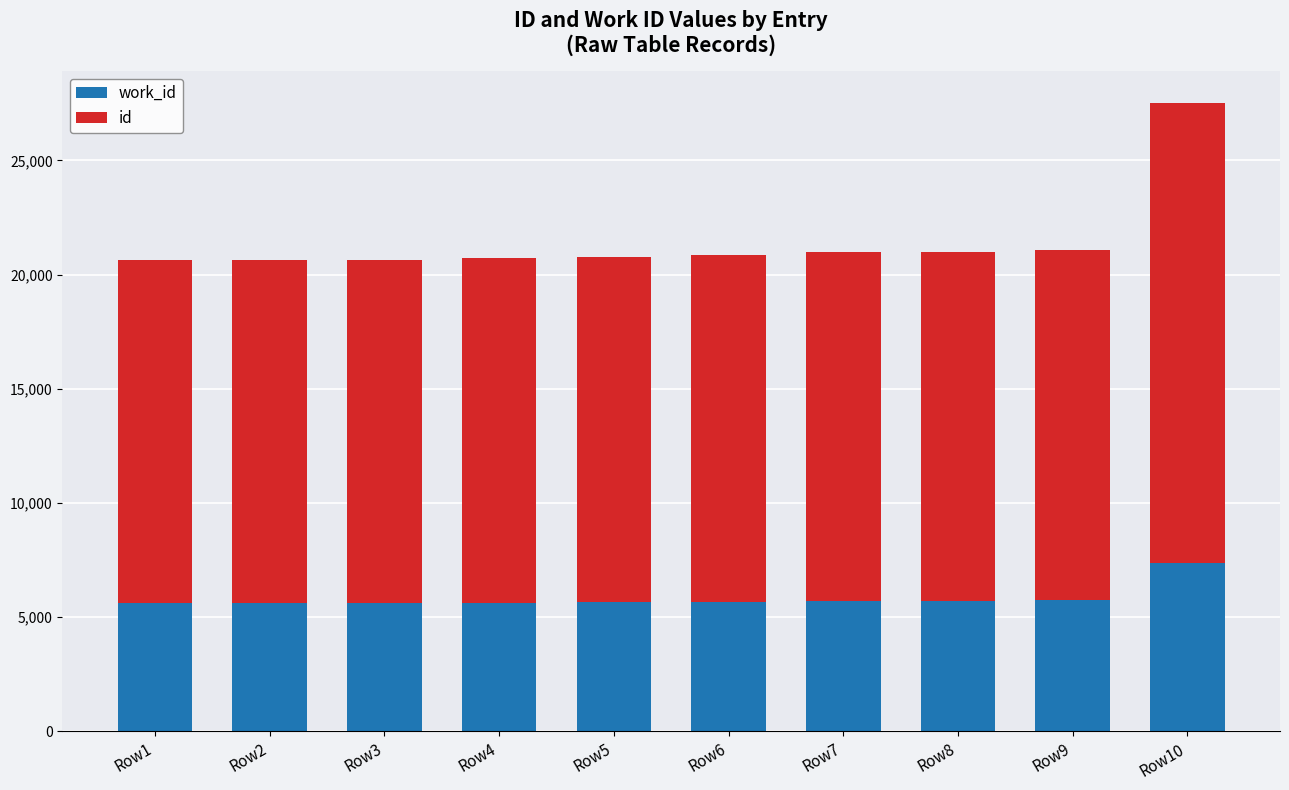

What is the total value across all series at Row6?

20850